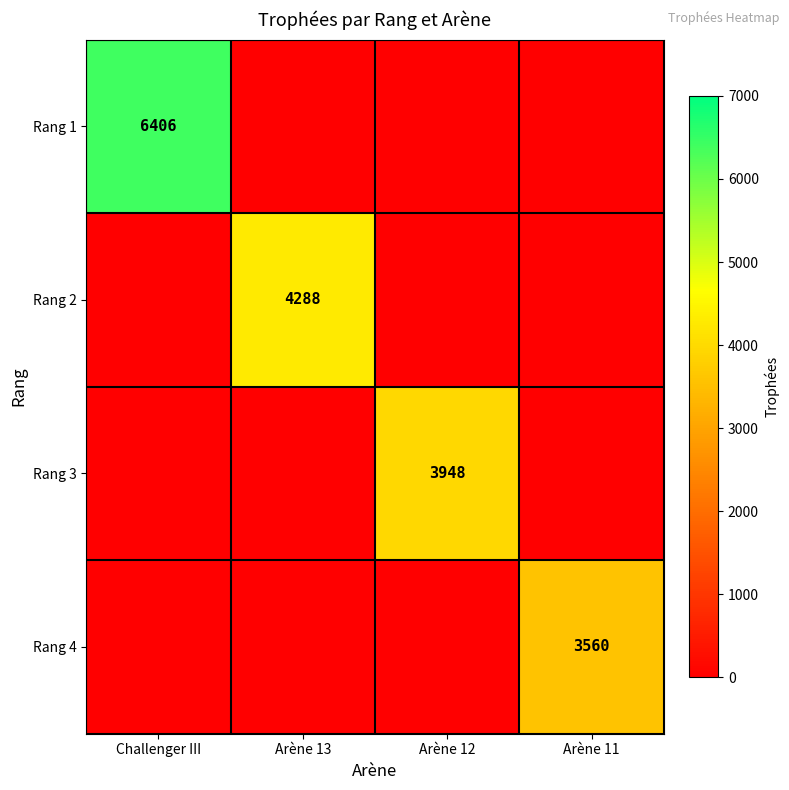

What is the total value across all series at Arène 12?

3948